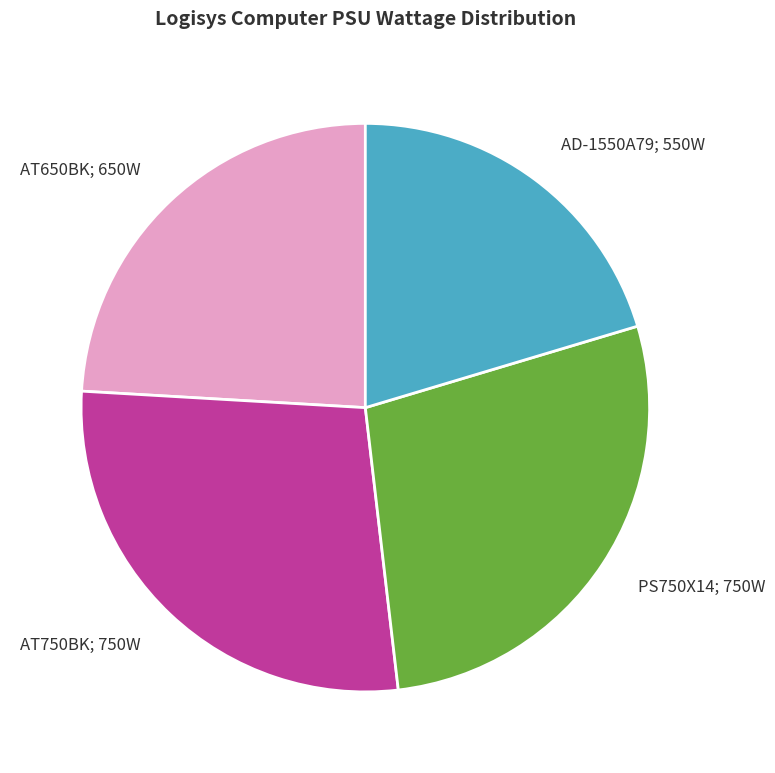

What is the largest slice in the pie chart?

AT750BK